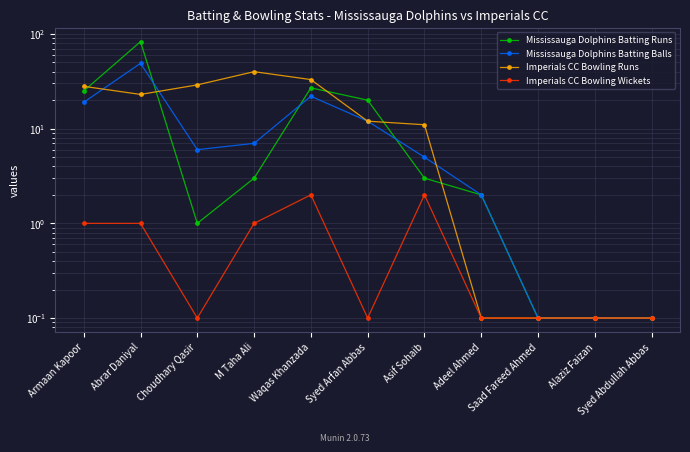

Reading left to right, what are all the values shown in this chart?

Mississauga Dolphins Batting Runs: 25.0	83.0	1.0	3.0	27.0	20.0	3.0	2.0	0.1	0.1	0.1
Mississauga Dolphins Batting Balls: 19.0	49.0	6.0	7.0	22.0	12.0	5.0	2.0	0.1	0.1	0.1
Imperials CC Bowling Runs: 28.0	23.0	29.0	40.0	33.0	12.0	11.0	0.1	0.1	0.1	0.1
Imperials CC Bowling Wickets: 1.0	1.0	0.1	1.0	2.0	0.1	2.0	0.1	0.1	0.1	0.1